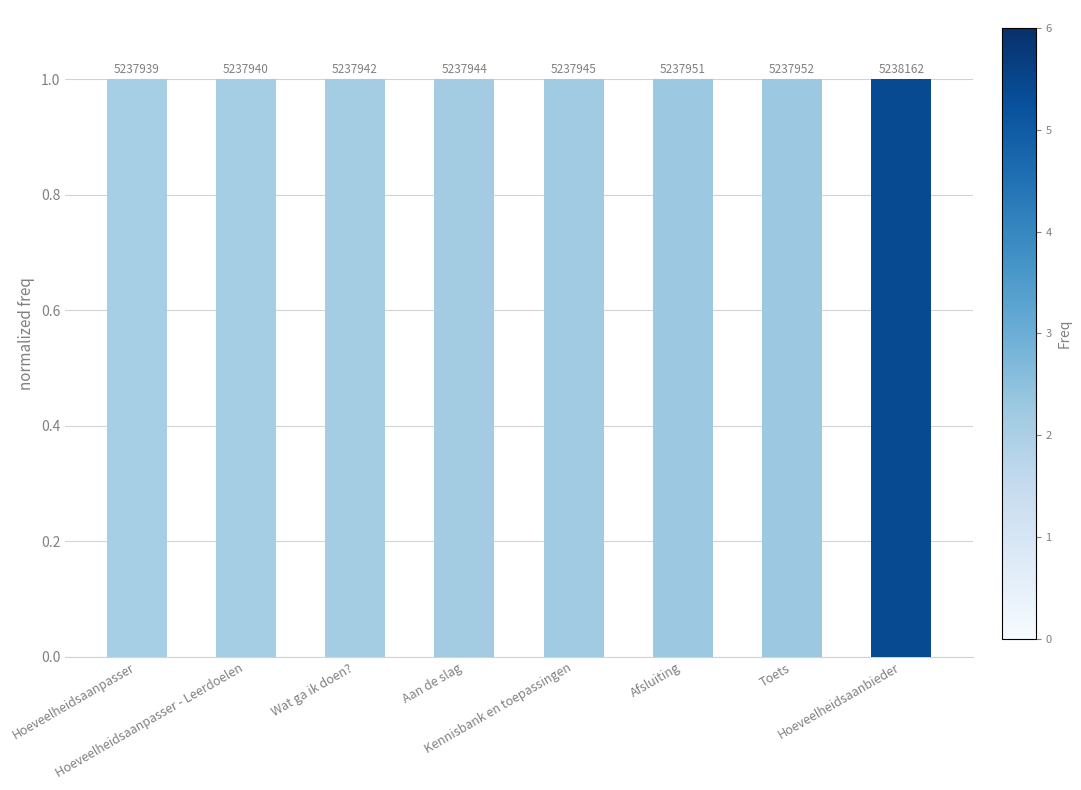

How many bars are there in total?

8